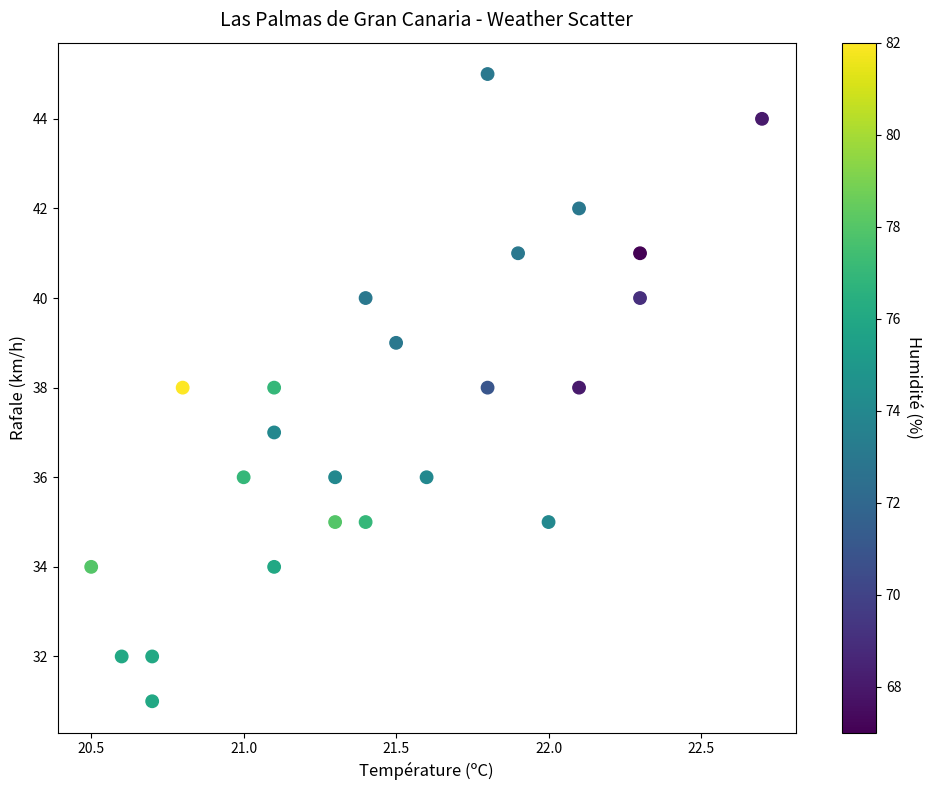

How many points are shown in the scatter plot?

24